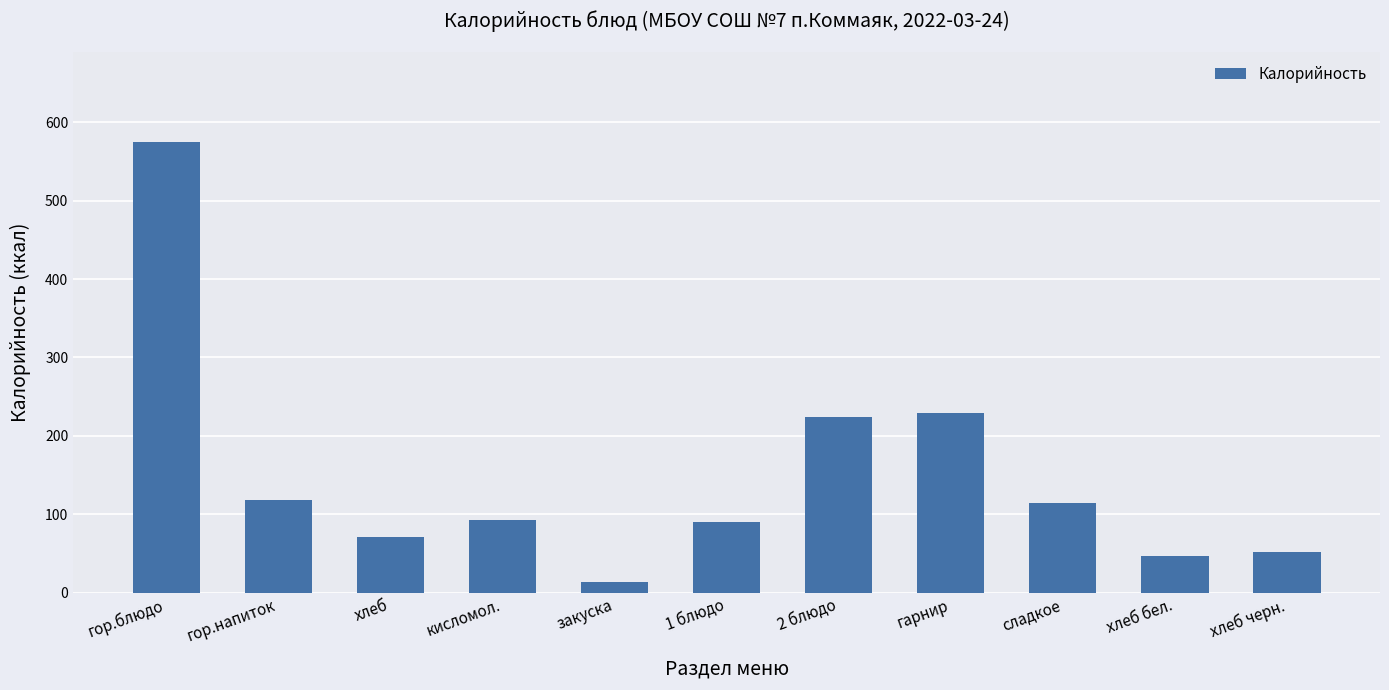

Between сладкое and гор.блюдо, which is larger?

гор.блюдо